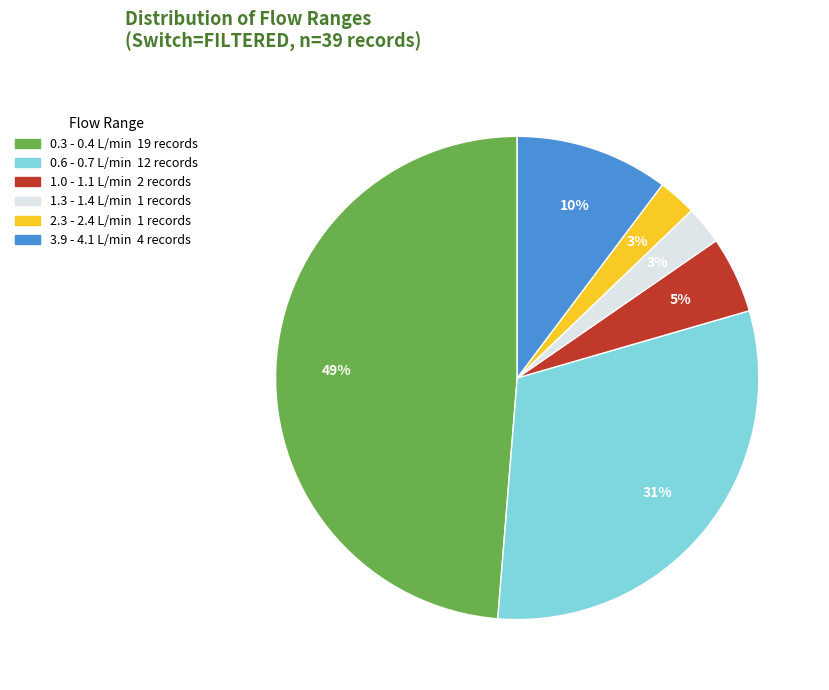

Does any single category account for the majority?

No